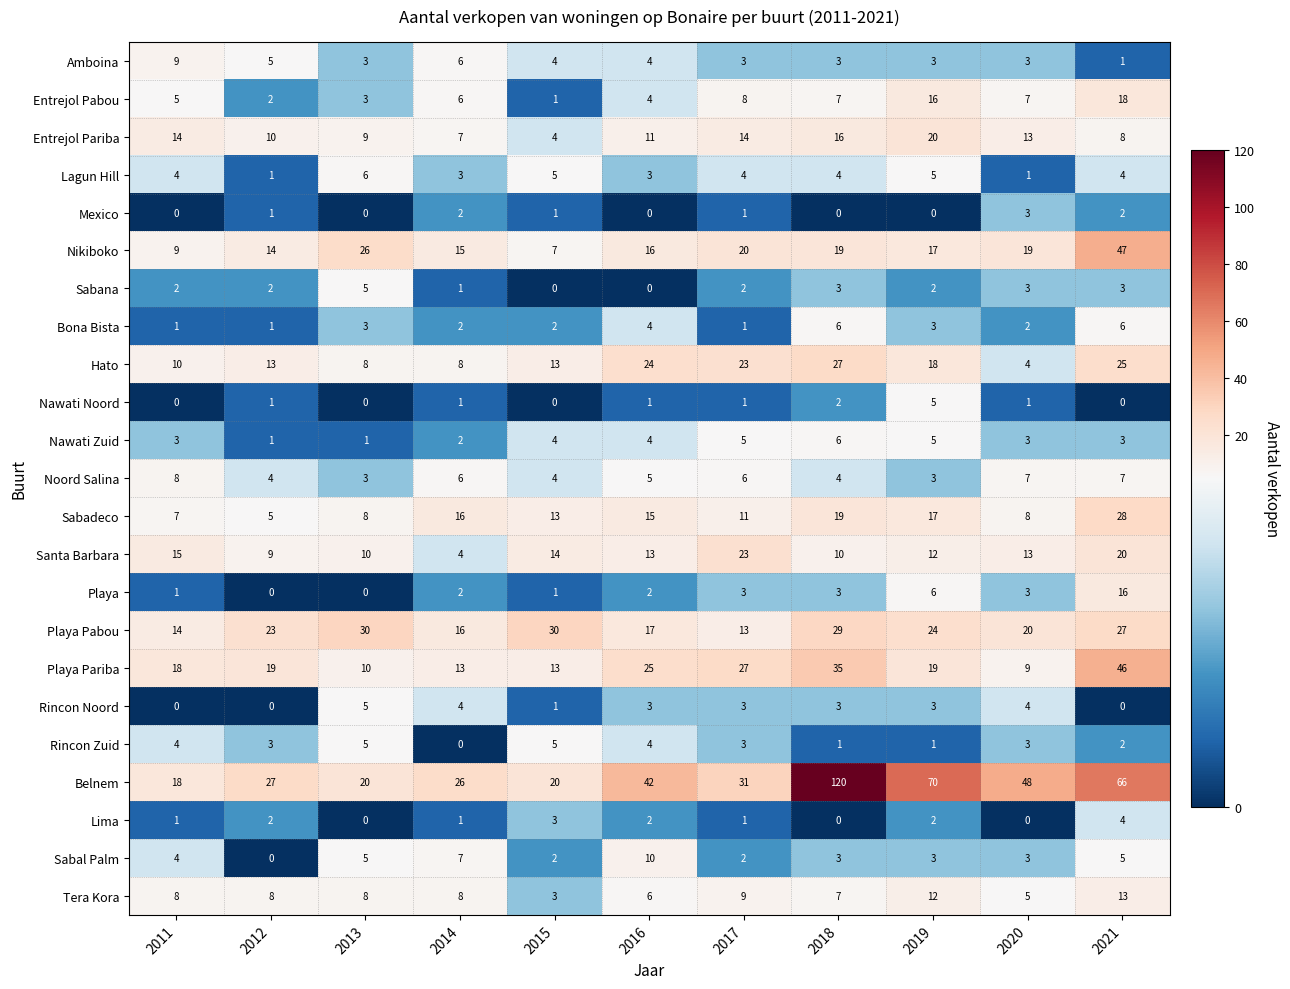

What is the sum of all Rincon Zuid values?

31